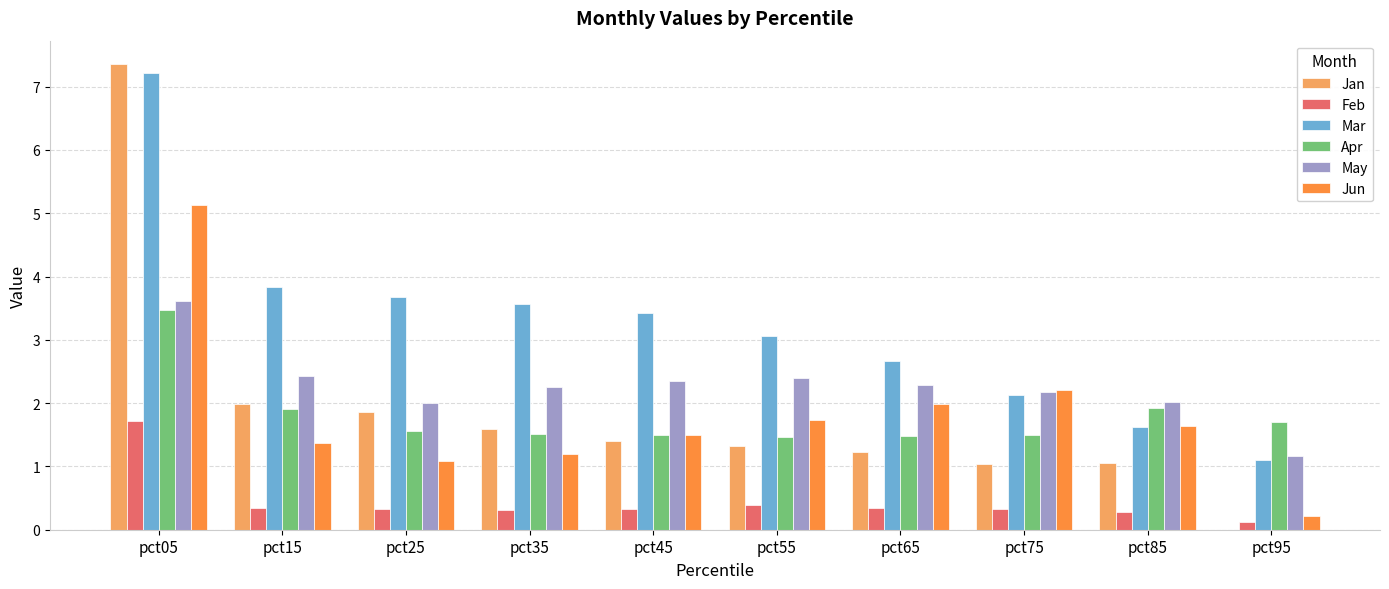

Does the chart contain stacked bars?

No